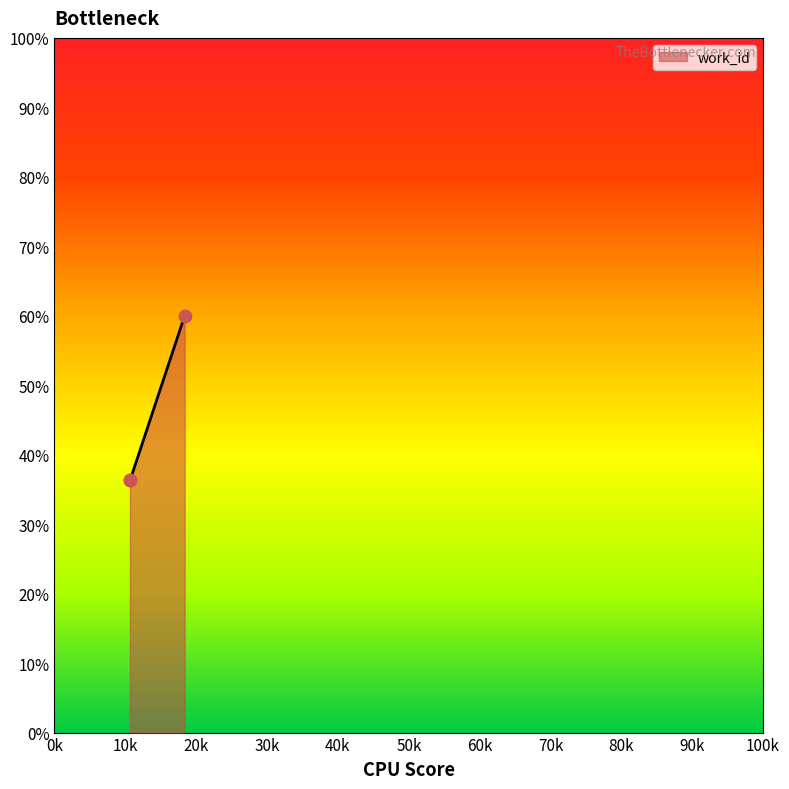

What is the average value?

44.2